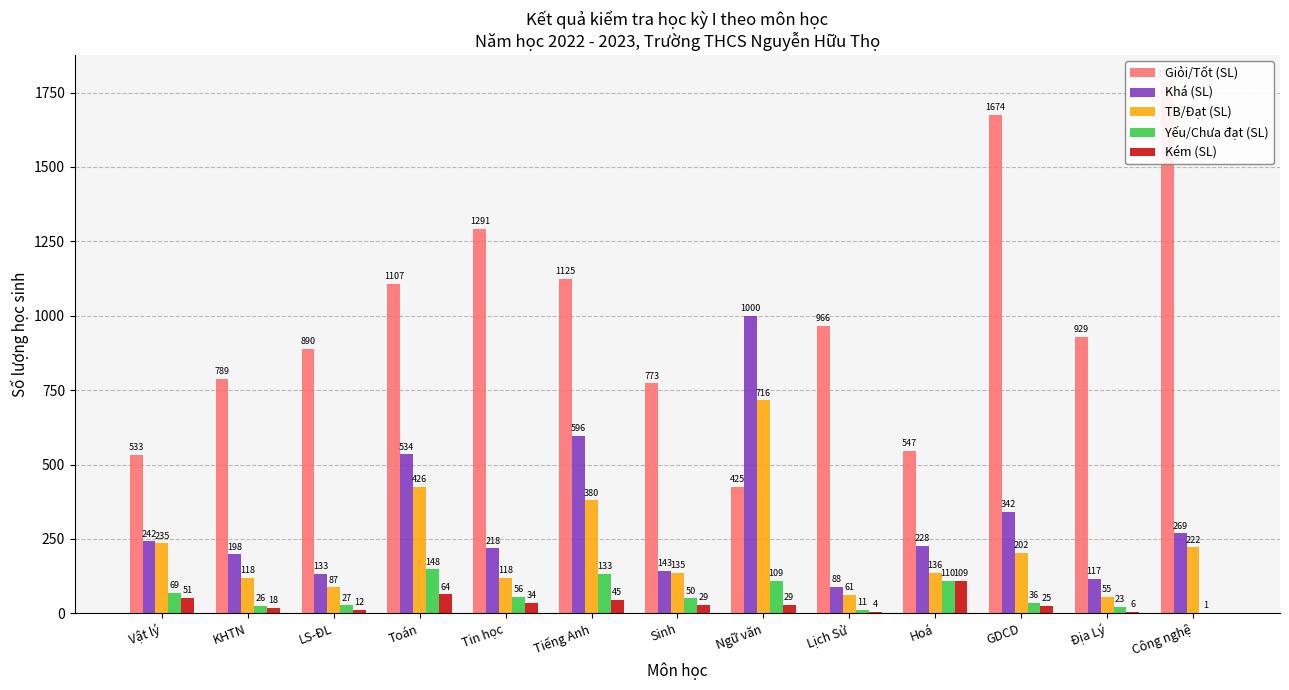

The Kém (SL) series shows 74 at Tiếng Anh. True or false?

False